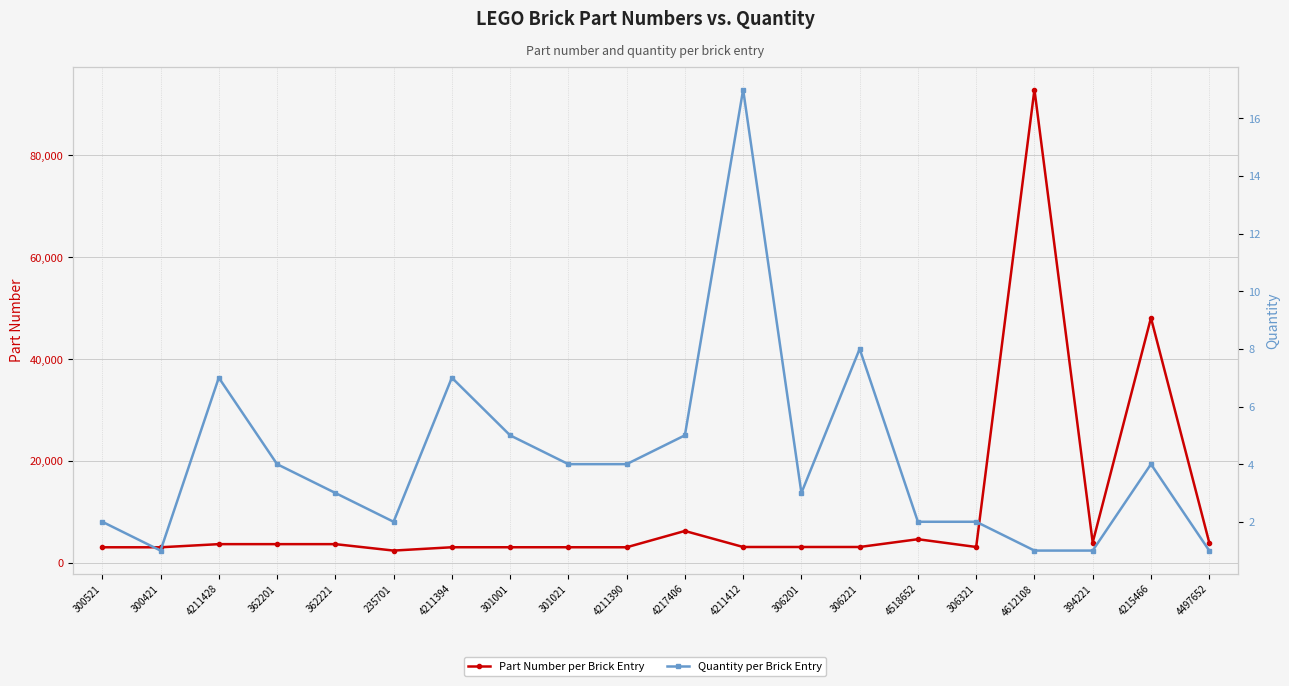

Which category has the highest value across all series?

4612108